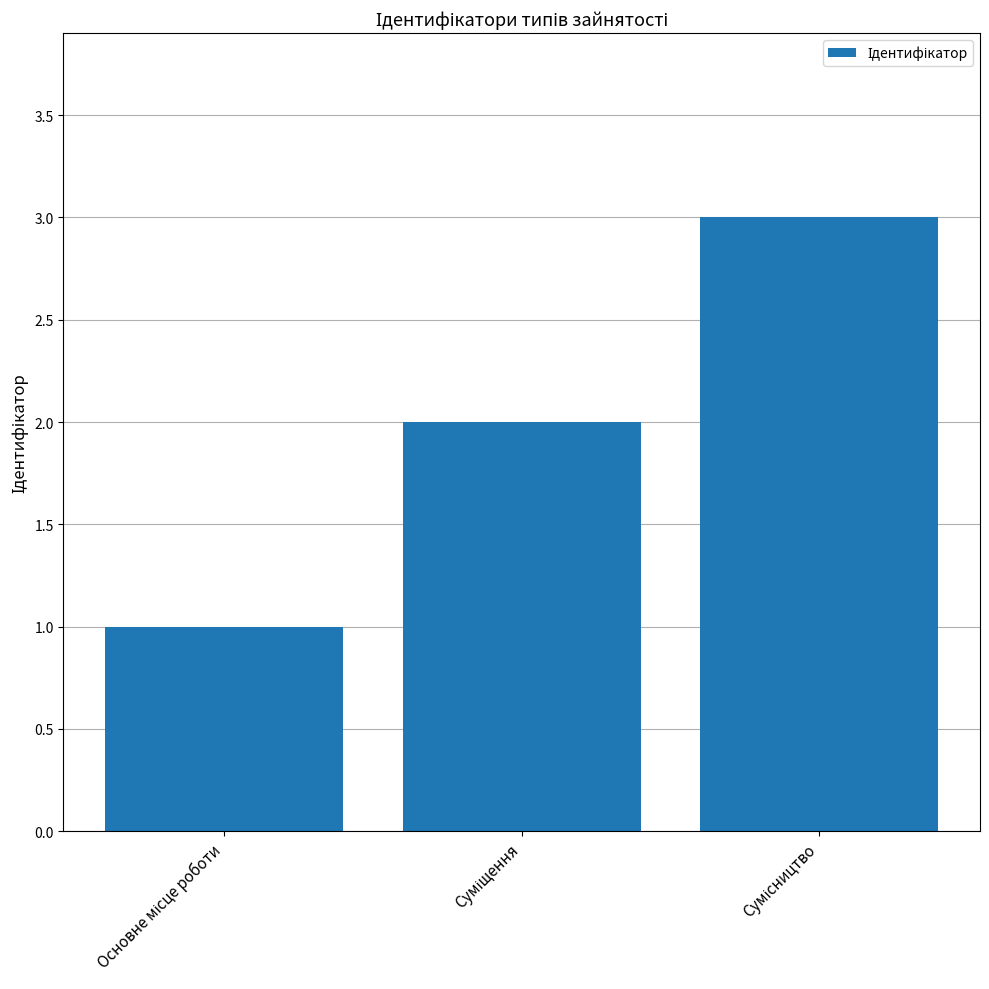

What is the minimum value shown in the chart?

1